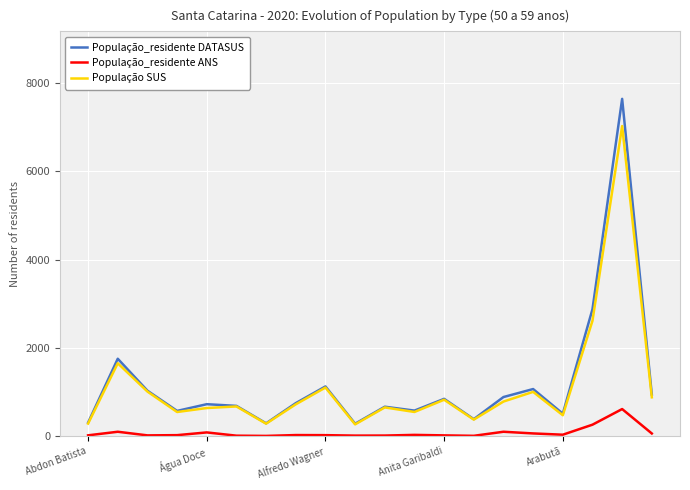

True or false: População_residente DATASUS has more than 2 points higher than both neighbors.

True